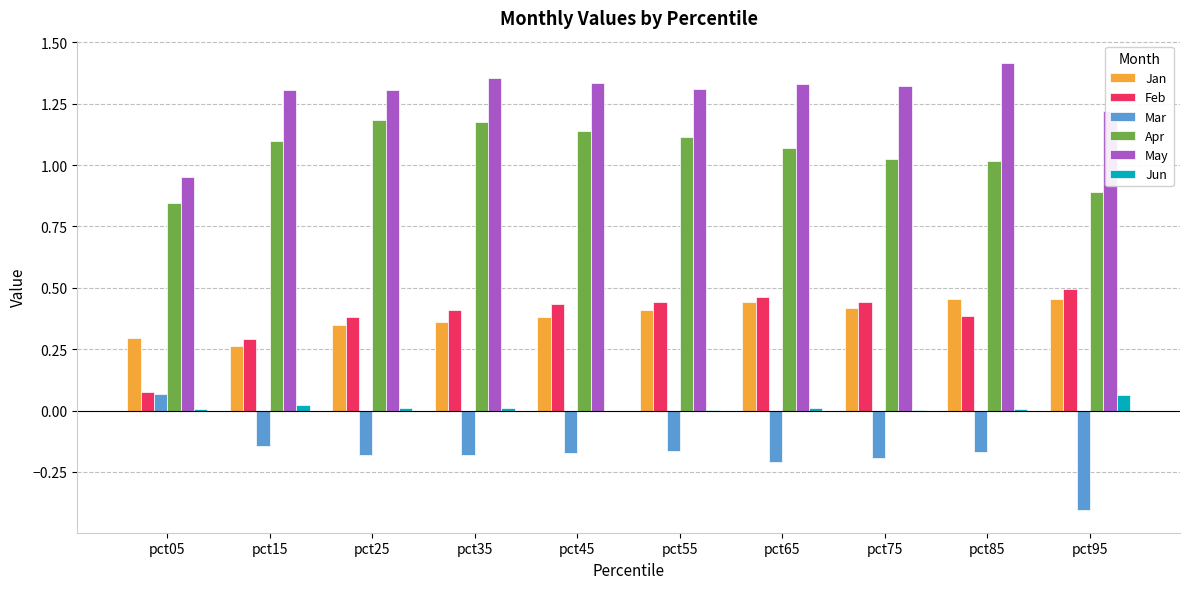

Which series changed the most between pct05 and pct85?

May